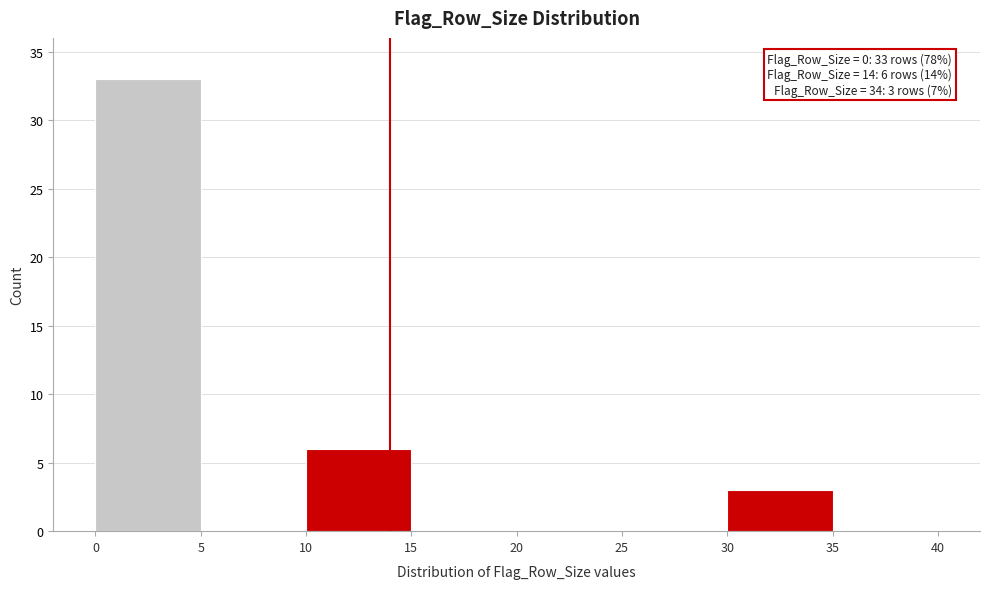

Over which range of the x-axis is the bar tallest?

0 to 5